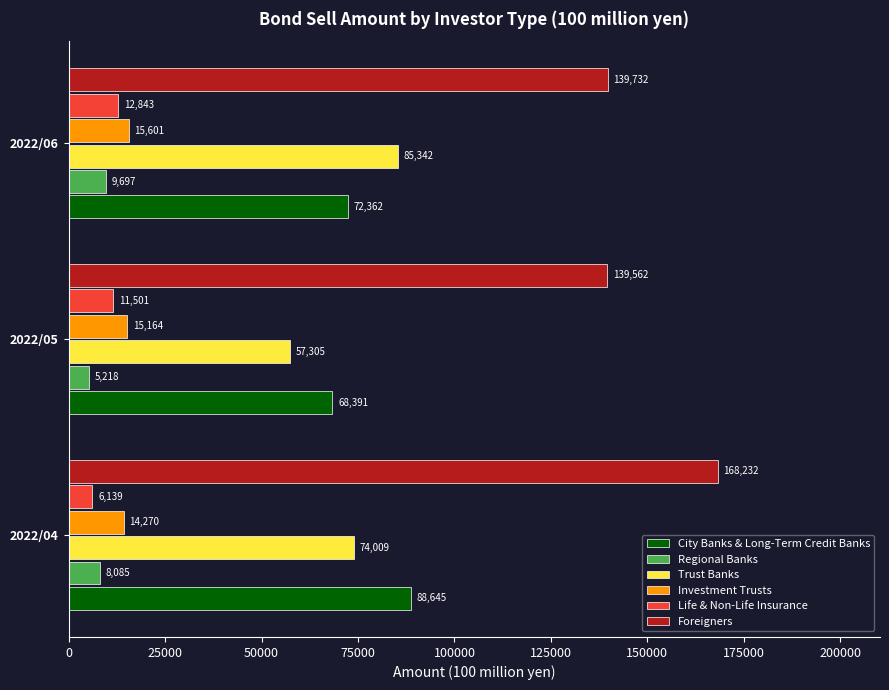

What is the smallest value displayed?

5218